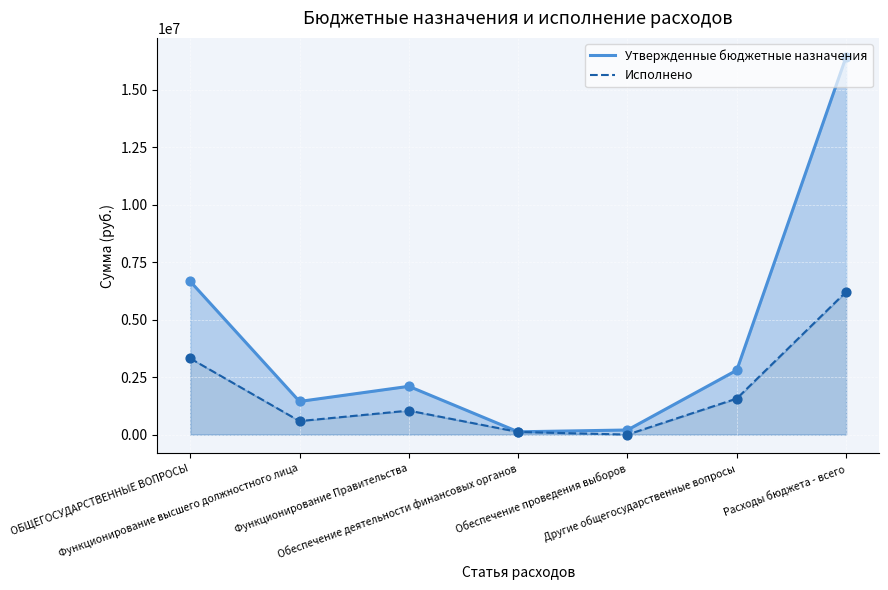

Which series reaches the minimum Y coordinate?

Исполнено